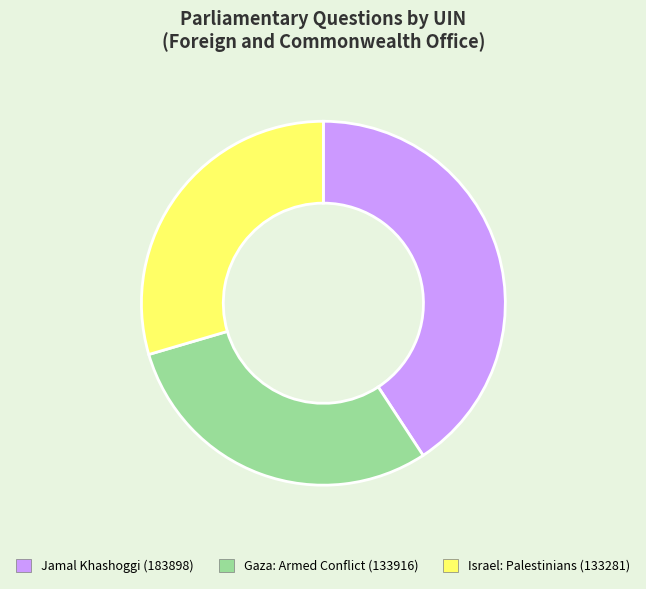

Is it true that Gaza: Armed Conflict (133916) is 30% of the pie?

True